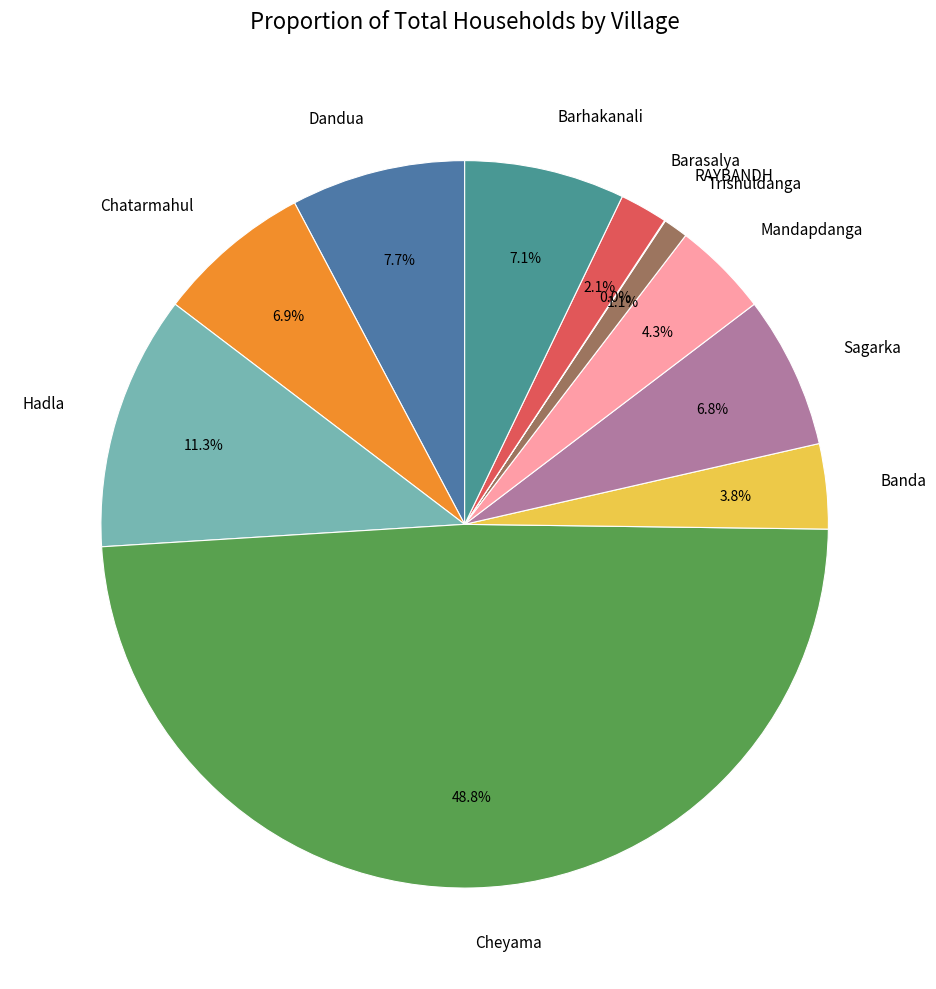

The Barhakanali slice represents 1% of the pie. True or false?

False